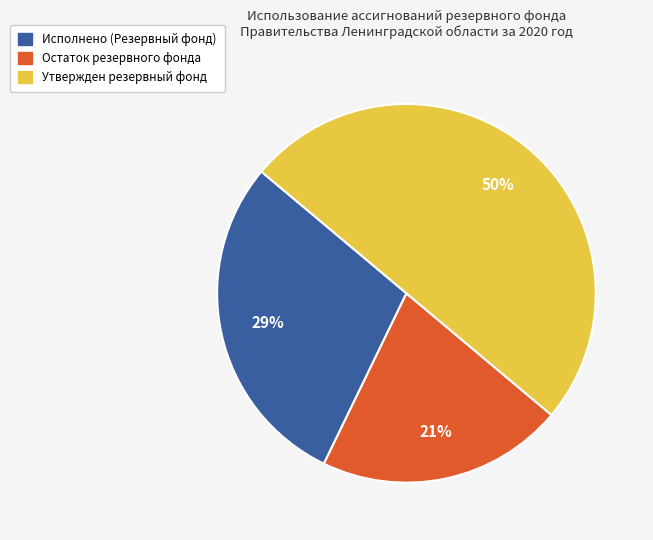

How many slices are in this pie chart?

3